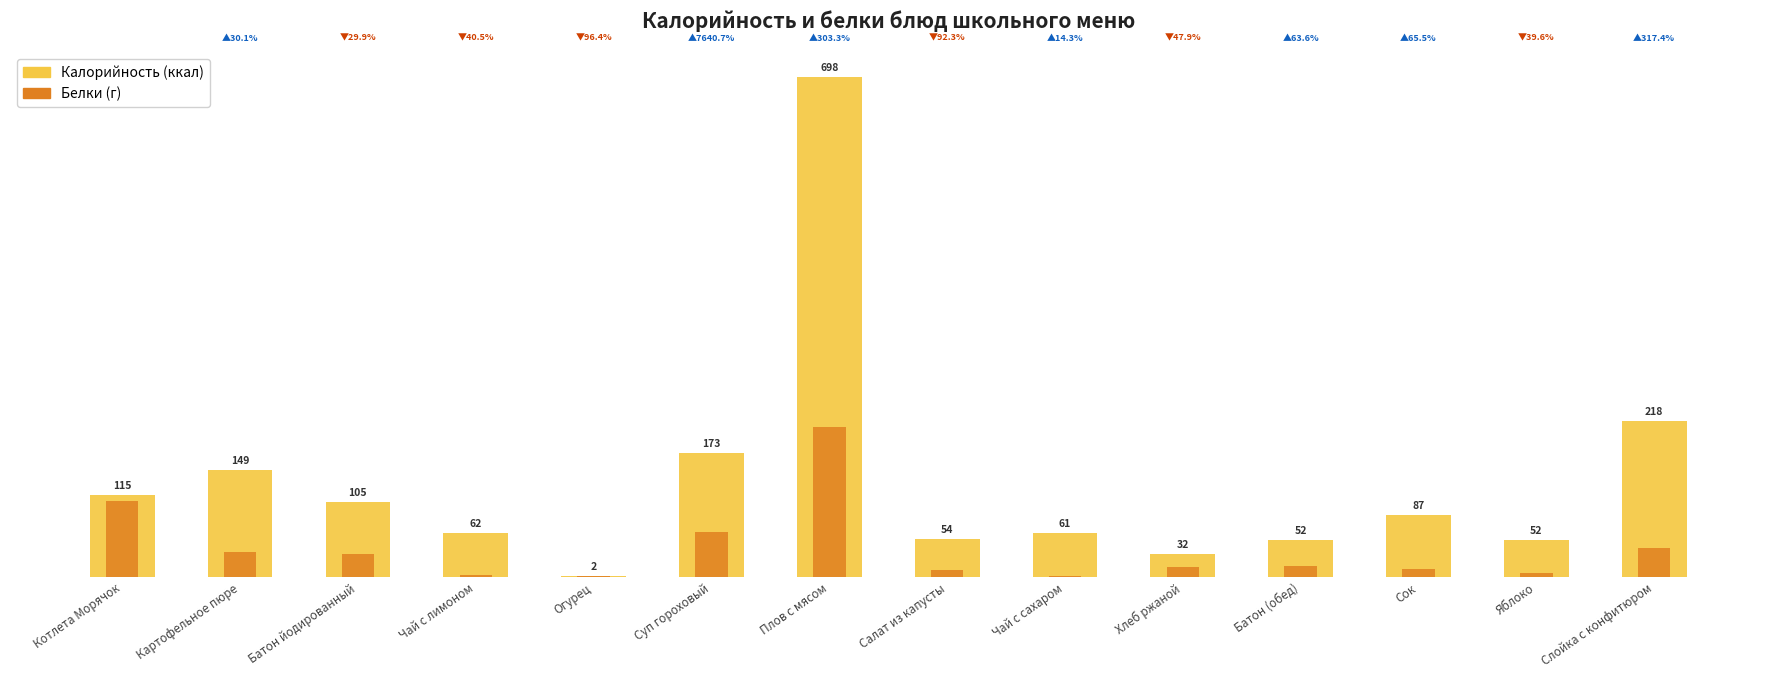

How many series are shown in this chart?

2